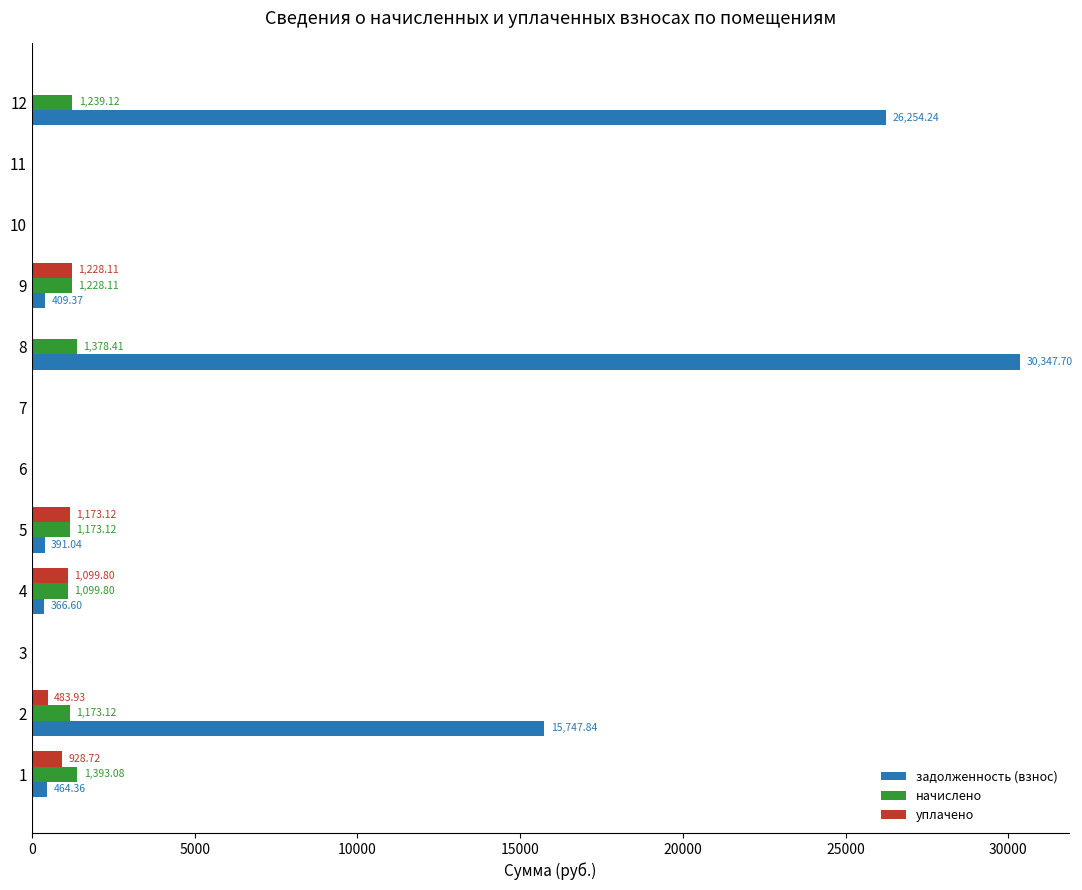

What is the total value across all series at 8?

31726.1